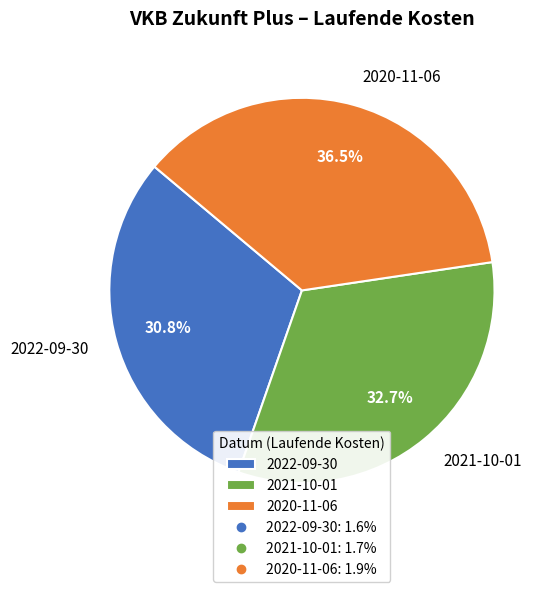

The 2022-09-30 slice represents 31% of the pie. True or false?

True